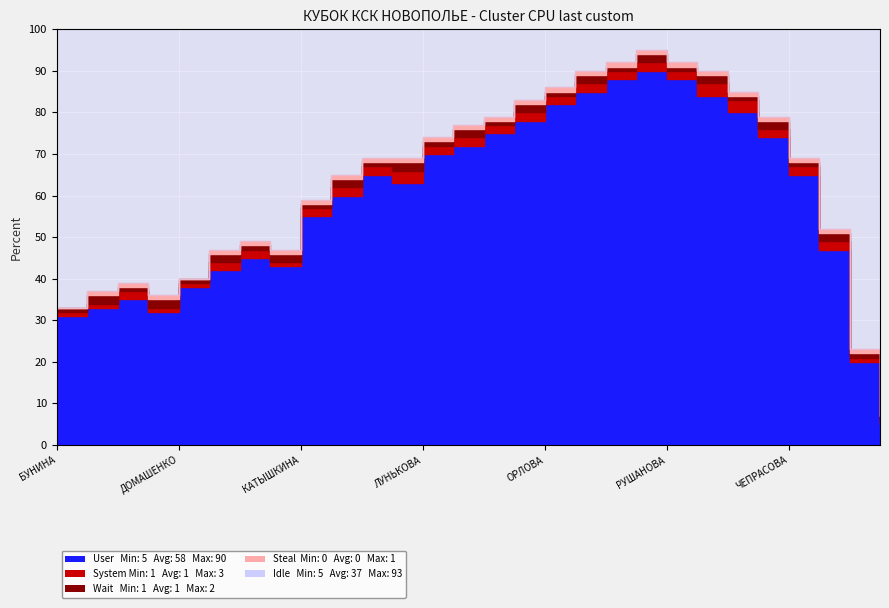

True or false: Wait and User cross at least once.

False